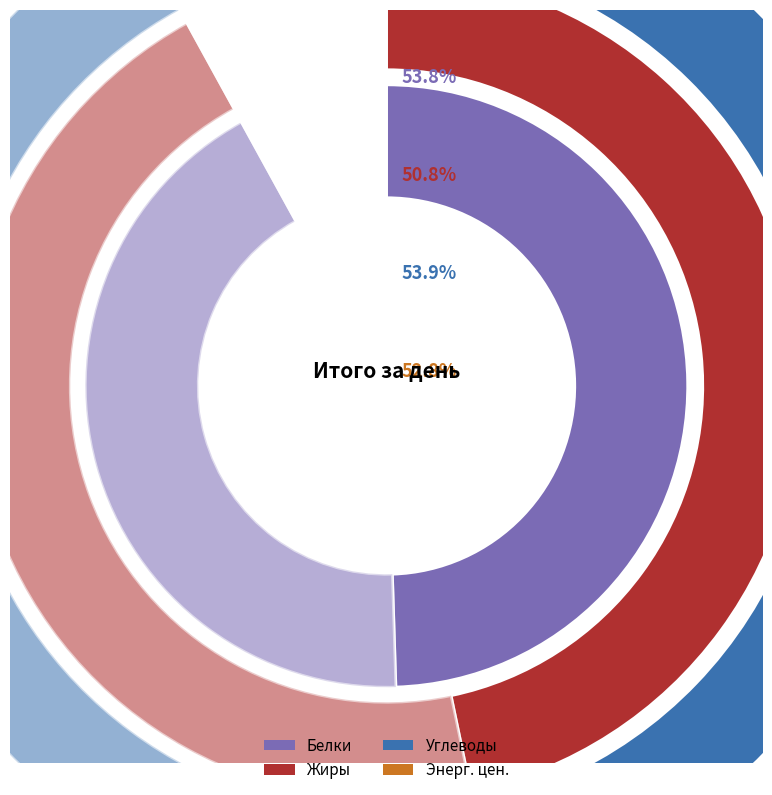

Which category has the biggest portion of the pie?

Завтрак